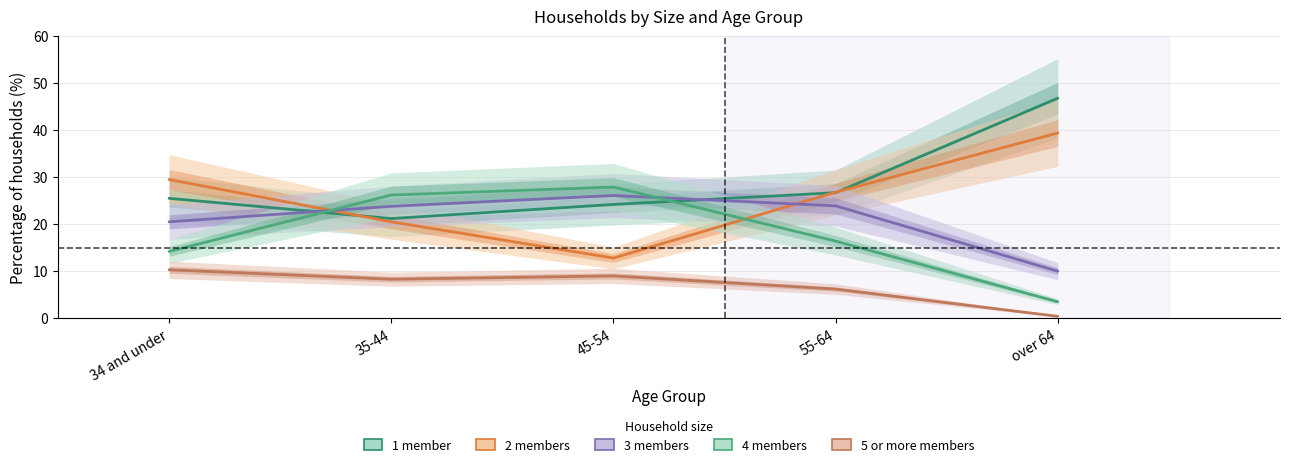

Is it true that 5 or more members equals 12.3 at 45-54?

False